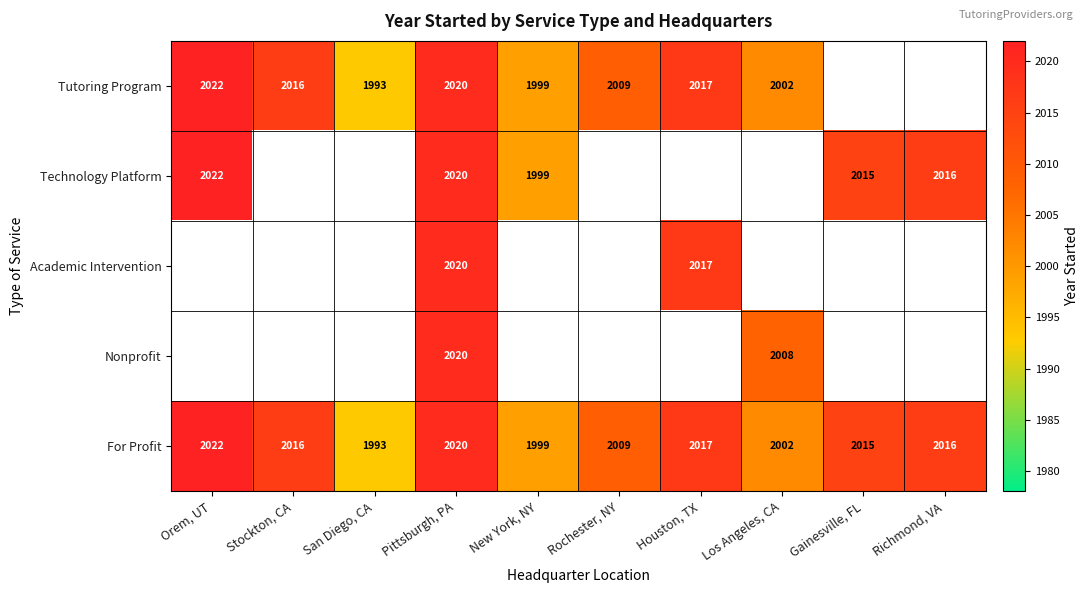

At how many categories does at least one series exceed 2009?

6